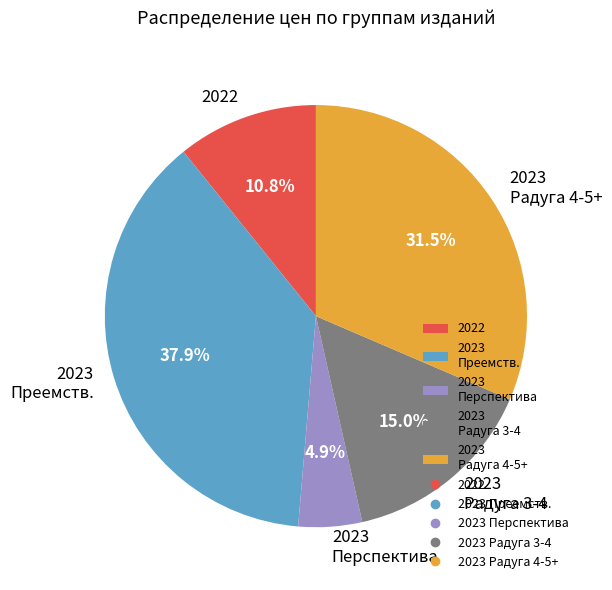

What is the largest slice in the pie chart?

2023 Преемств.